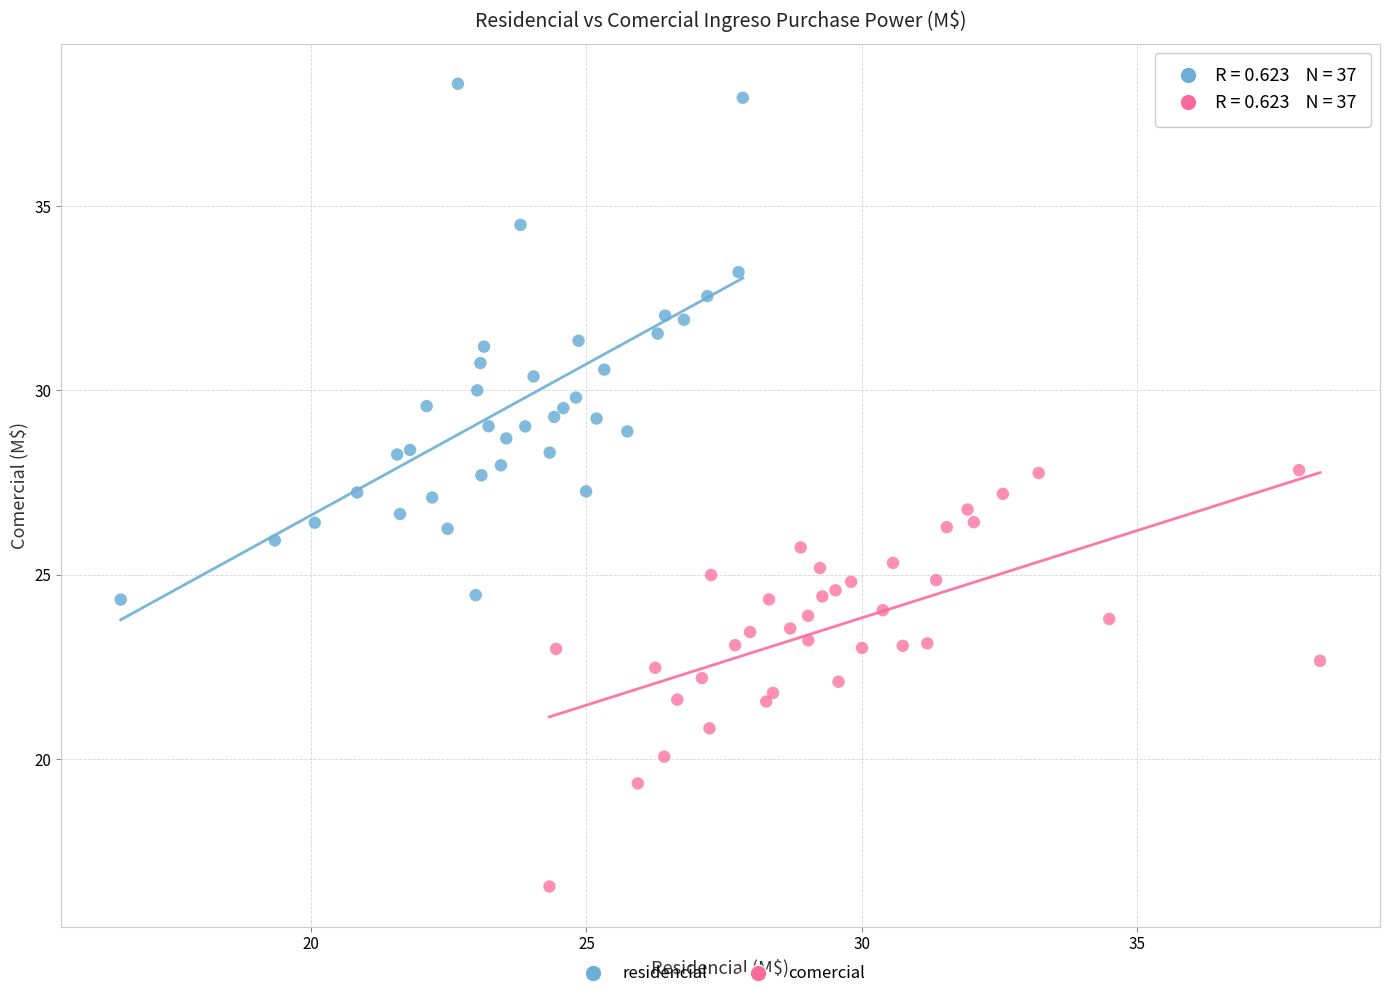

Which series has the largest Y range (max minus min)?

residencial